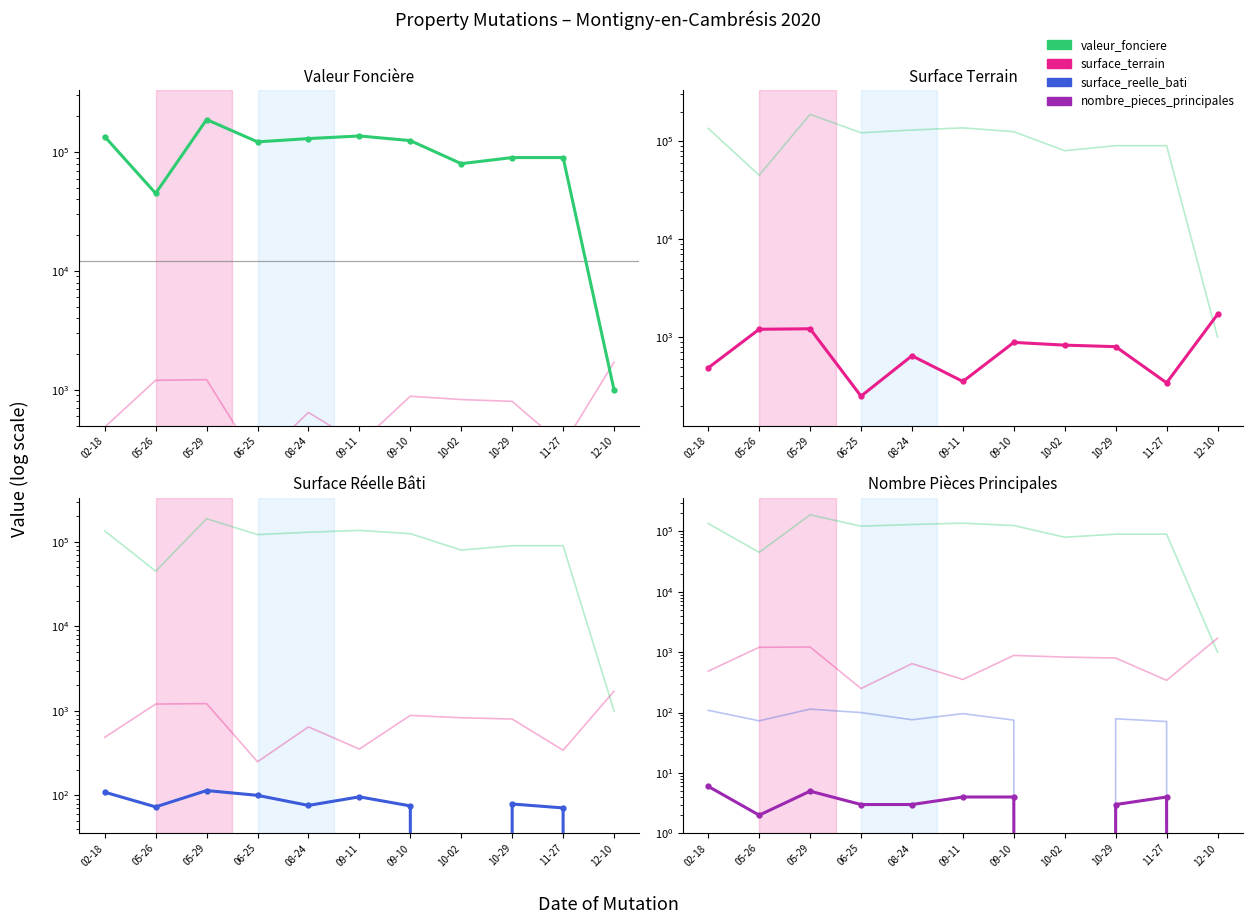

What position from the right is 08-24?

7